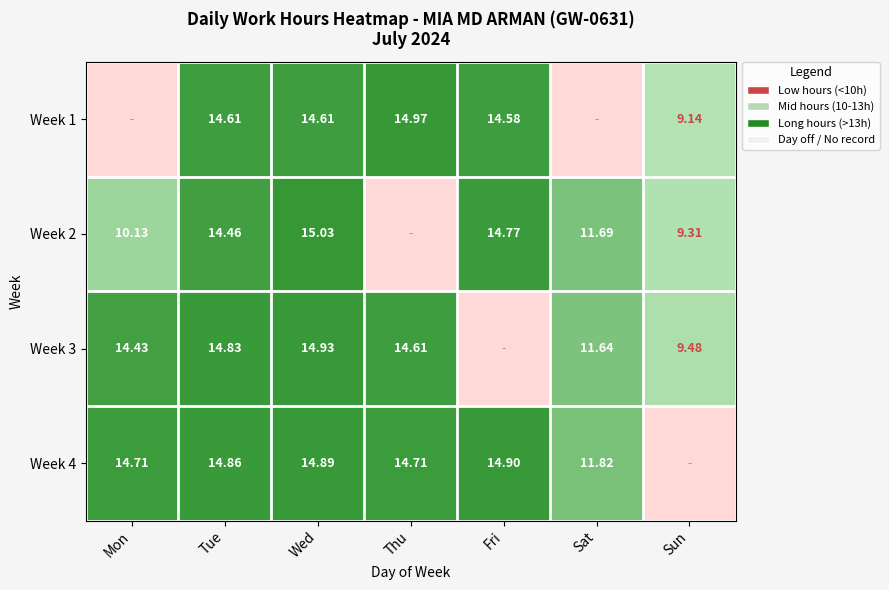

Is the value of Week 3 at Sun greater than the value of Week 1 at Sun?

Yes